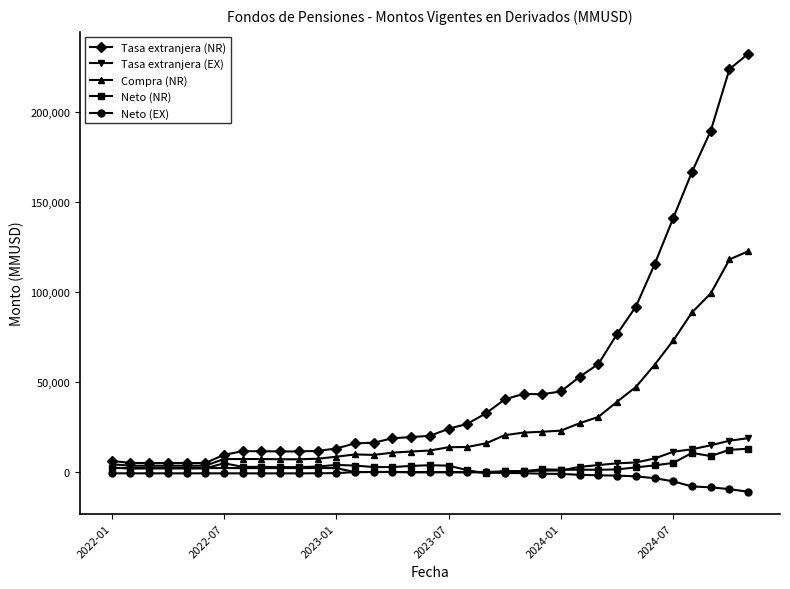

Which series has the widest spread of values?

Tasa extranjera (NR)